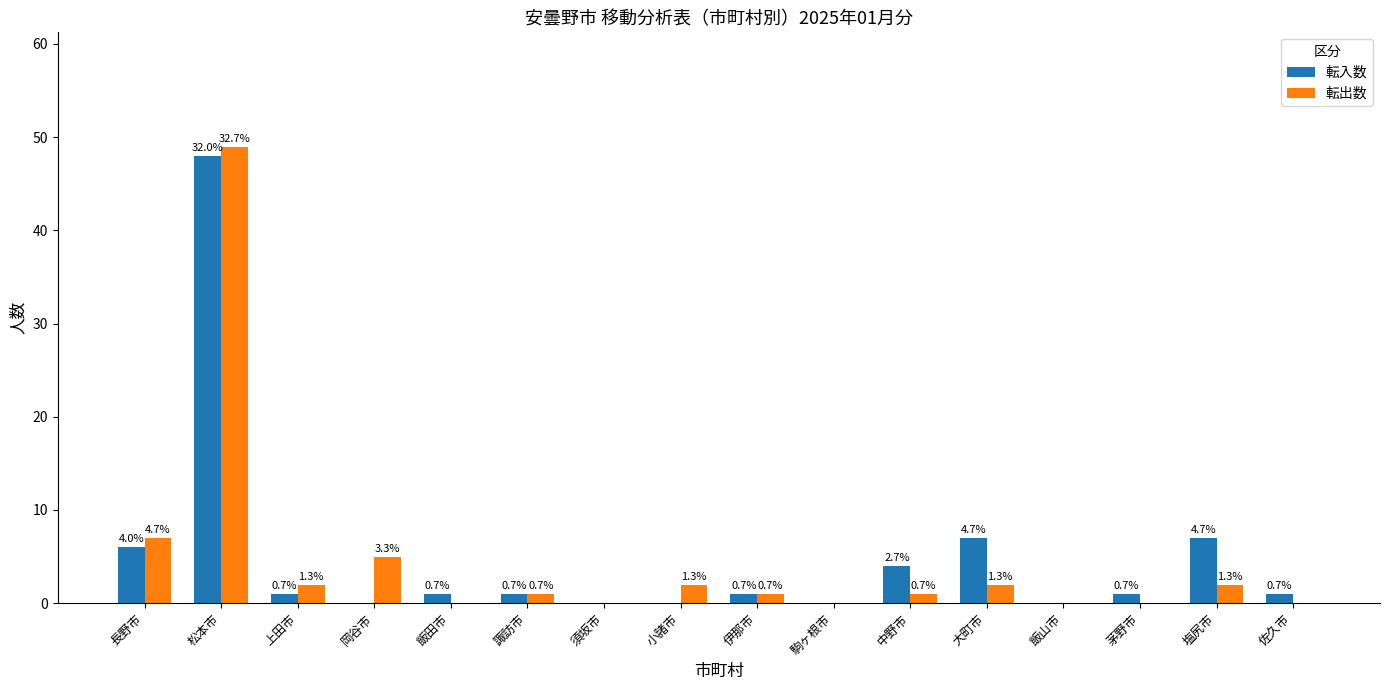

List the series in order of their peak value, highest first.

転出数, 転入数